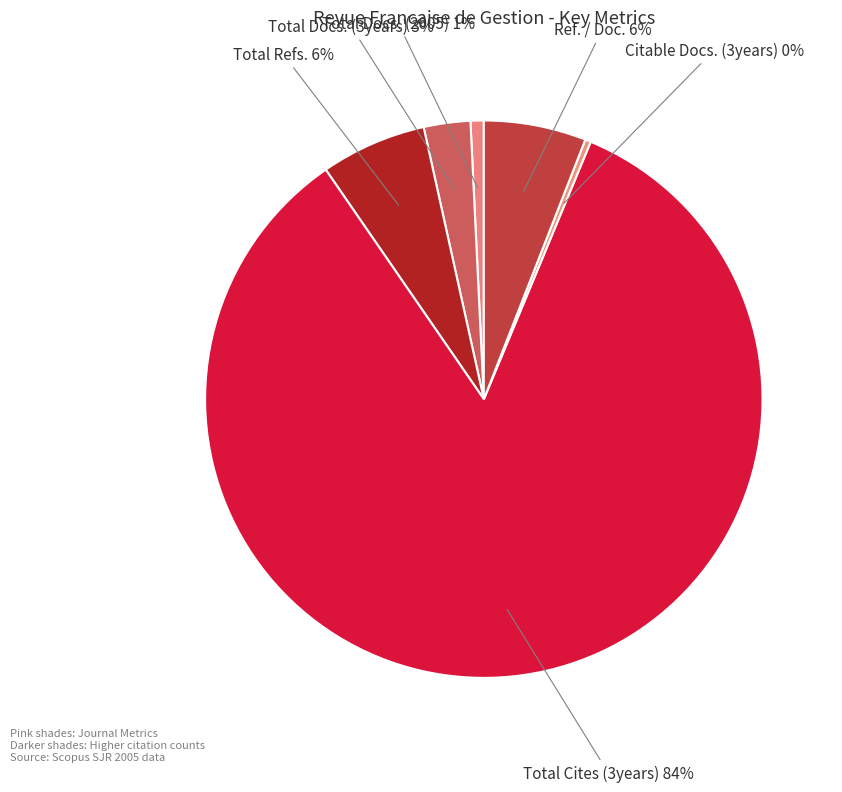

To the nearest percent, what is the difference between the largest and smallest slice percentages?

84%